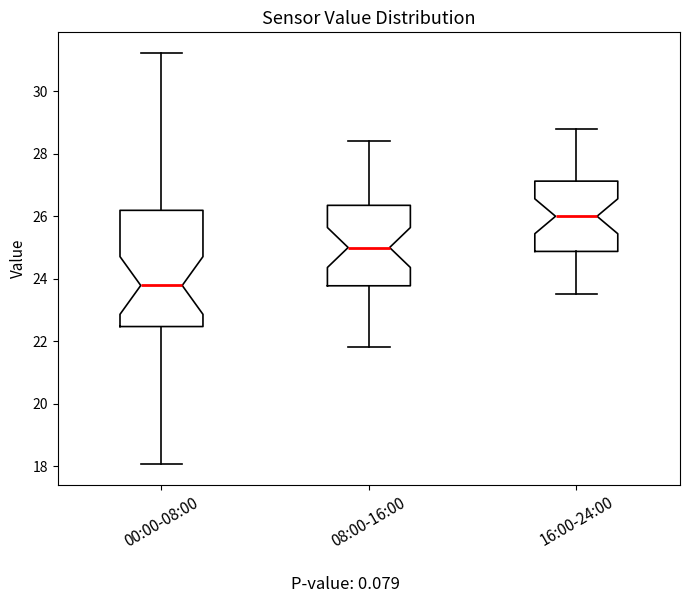

Which box is the tallest, from its lower edge to its upper edge?

00:00-08:00